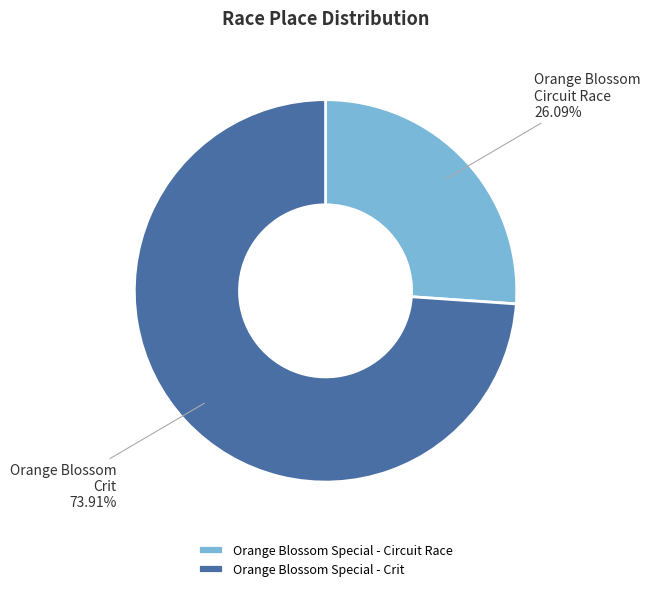

What is the ratio of the value at Orange Blossom Special - Crit to the value at Orange Blossom Special - Circuit Race?

2.8